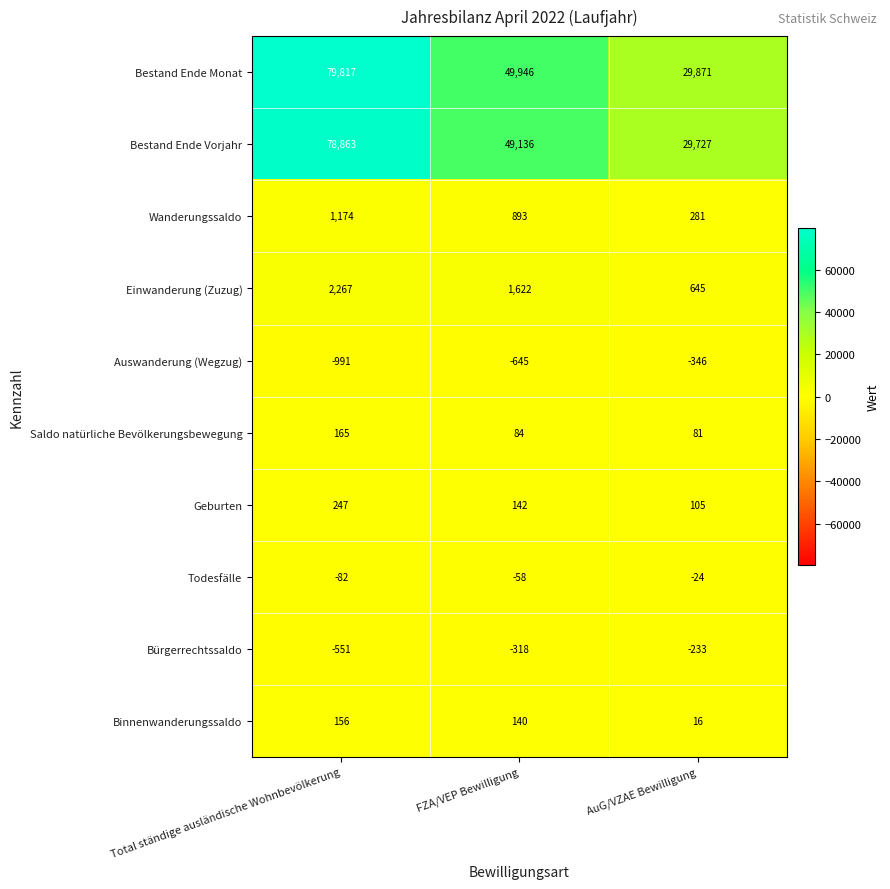

Rank the series by their maximum value, from highest to lowest.

Bestand Ende Monat, Bestand Ende Vorjahr, Einwanderung (Zuzug), Wanderungssaldo, Geburten, Saldo natürliche Bevölkerungsbewegung, Binnenwanderungssaldo, Todesfälle, Bürgerrechtssaldo, Auswanderung (Wegzug)